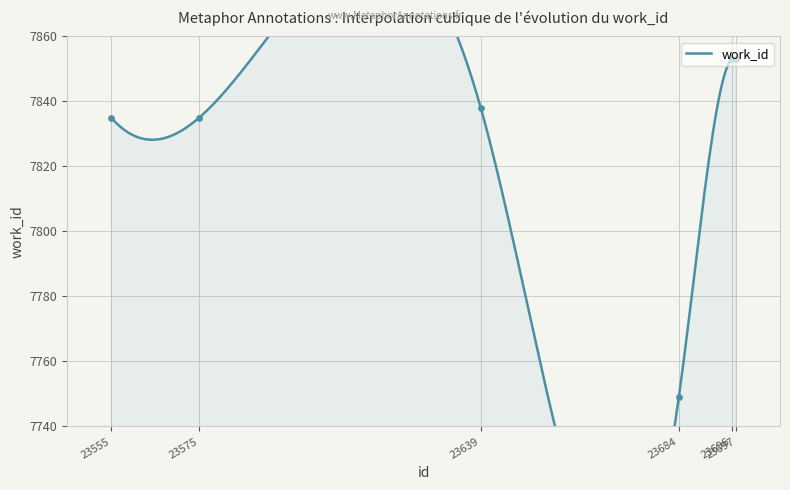

Between 23697 and 23639, which is larger?

23697